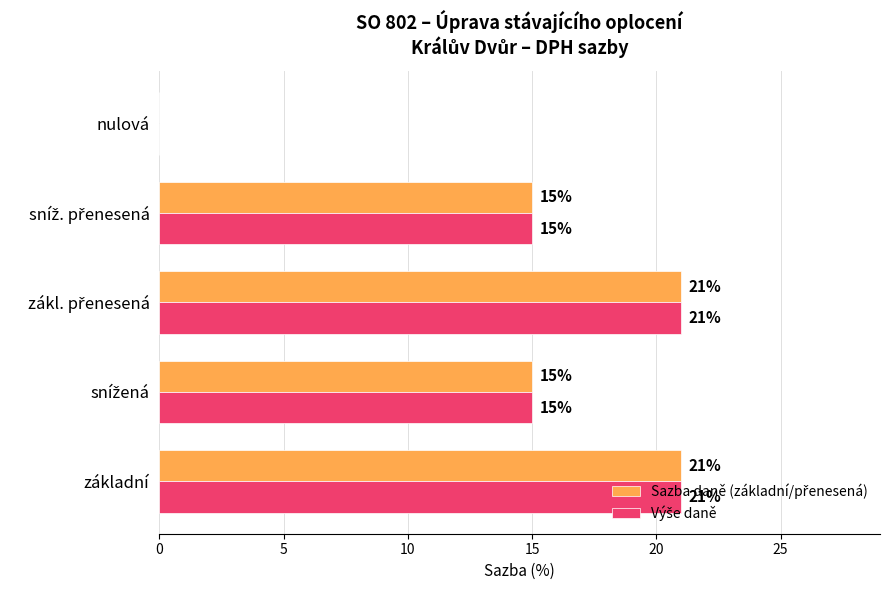

What is the greatest value displayed?

21